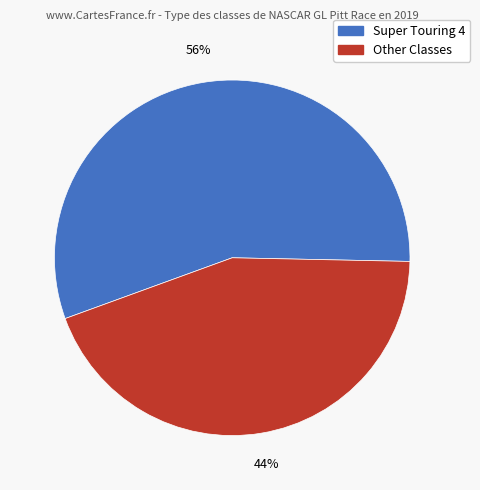

To the nearest percent, what is the average slice percentage?

50%